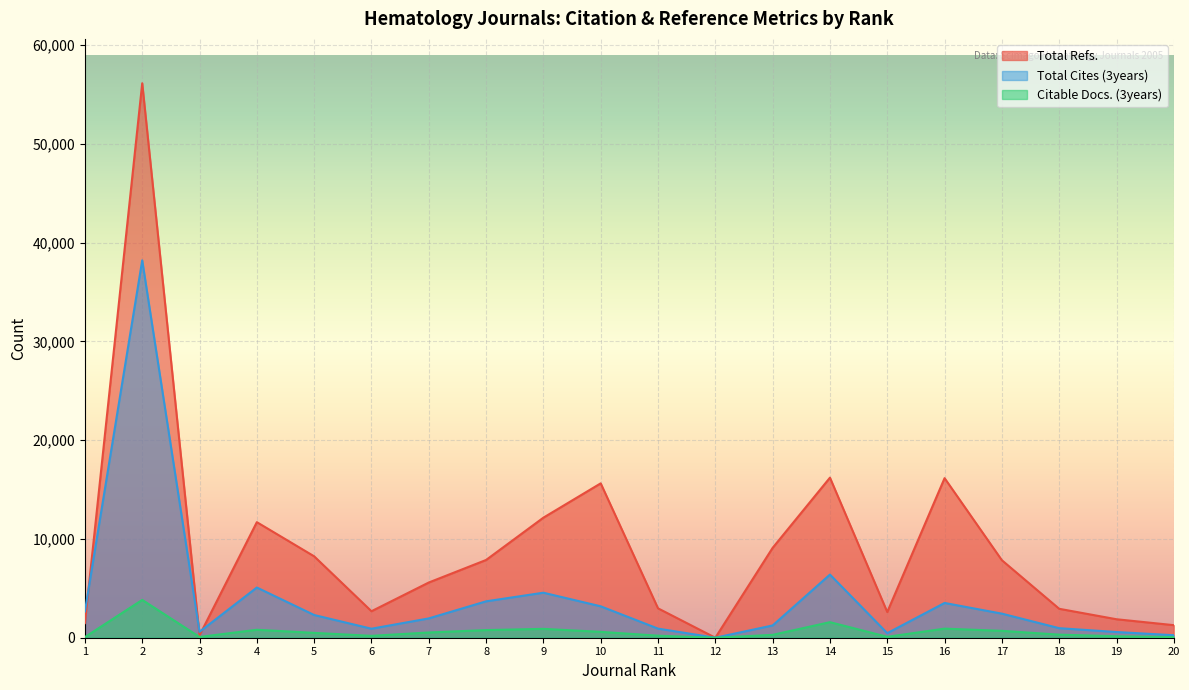

Which series has the widest spread of values?

Total Refs.